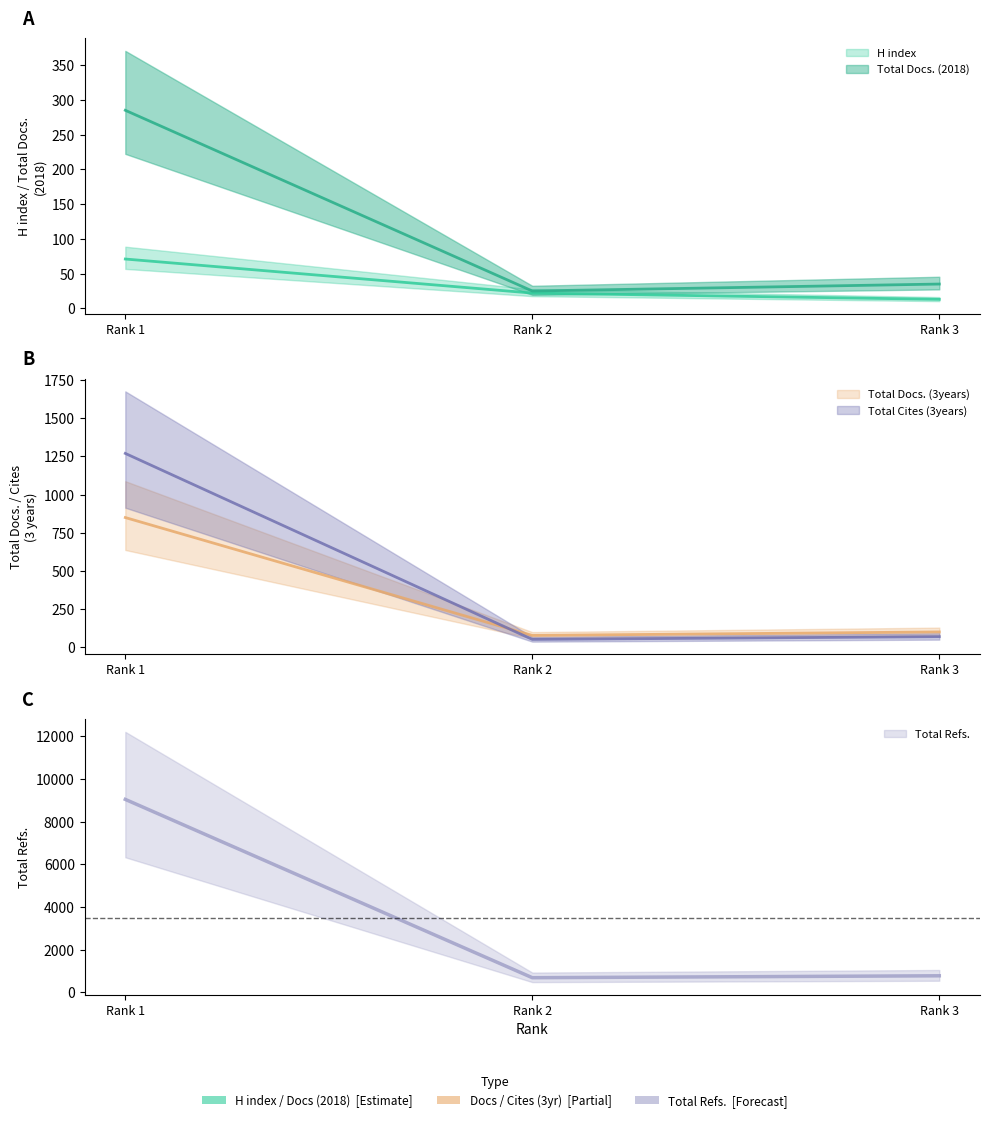

What is the maximum value shown in the chart?

9044